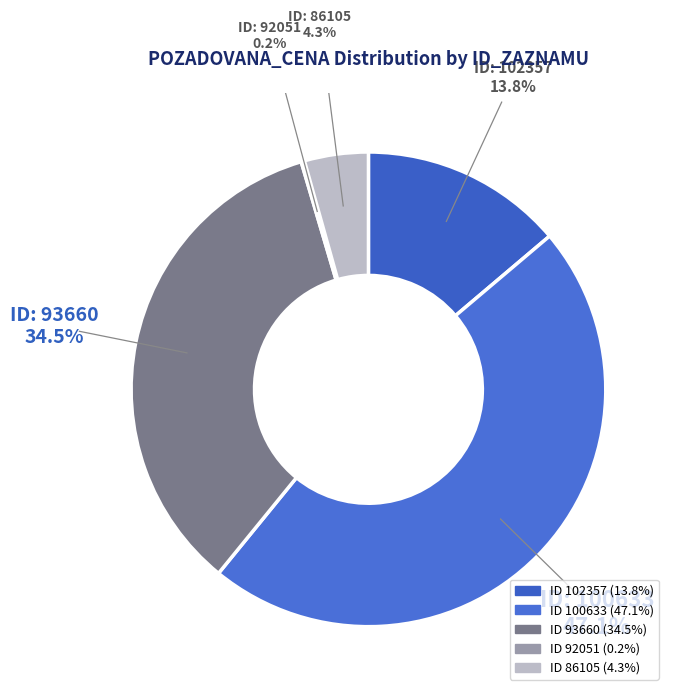

To the nearest percent, what is the difference between the largest and smallest slice percentages?

47%